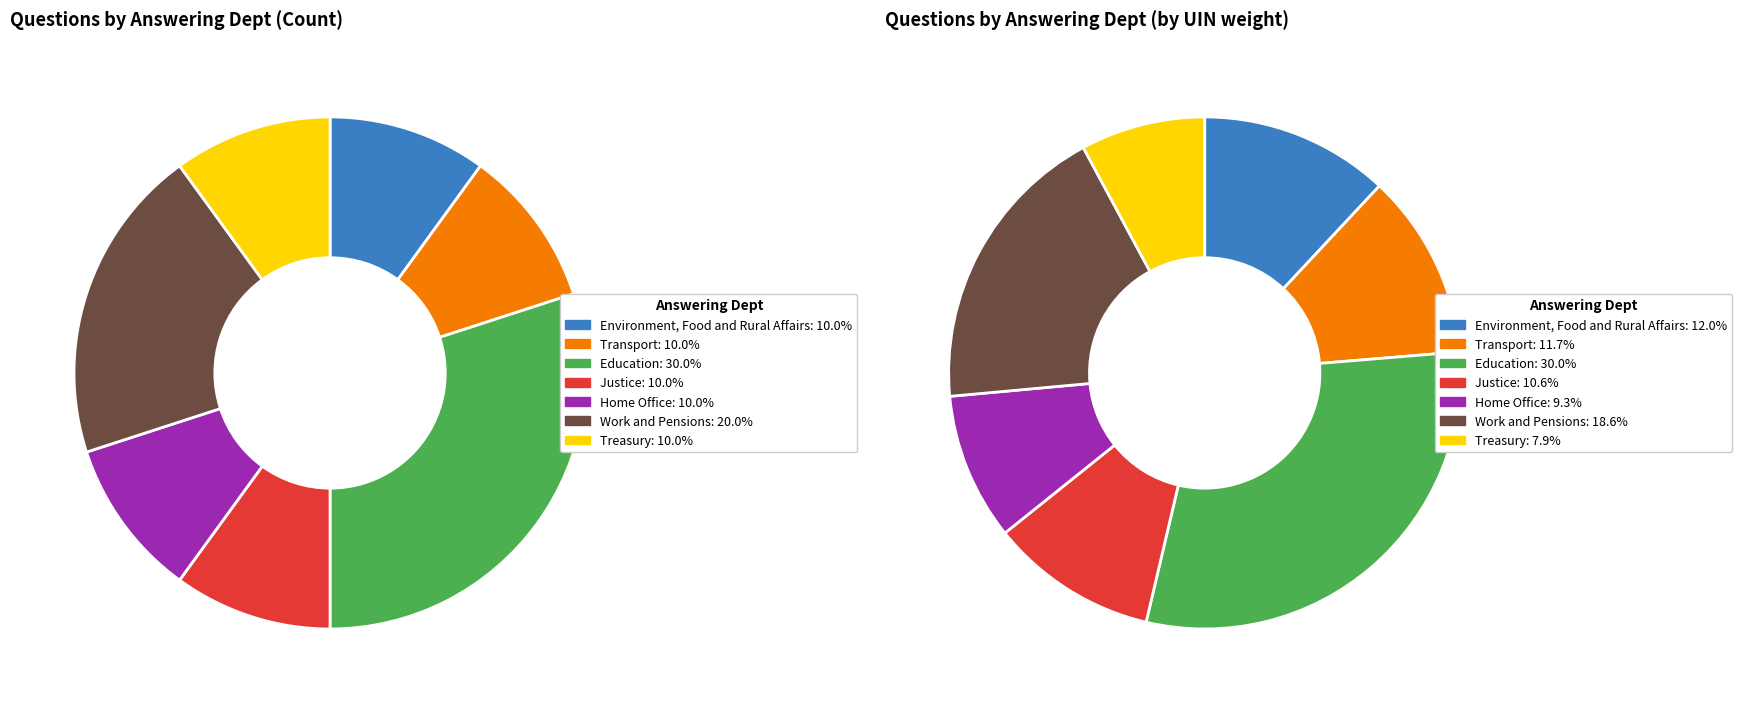

Does any single category account for the majority?

No